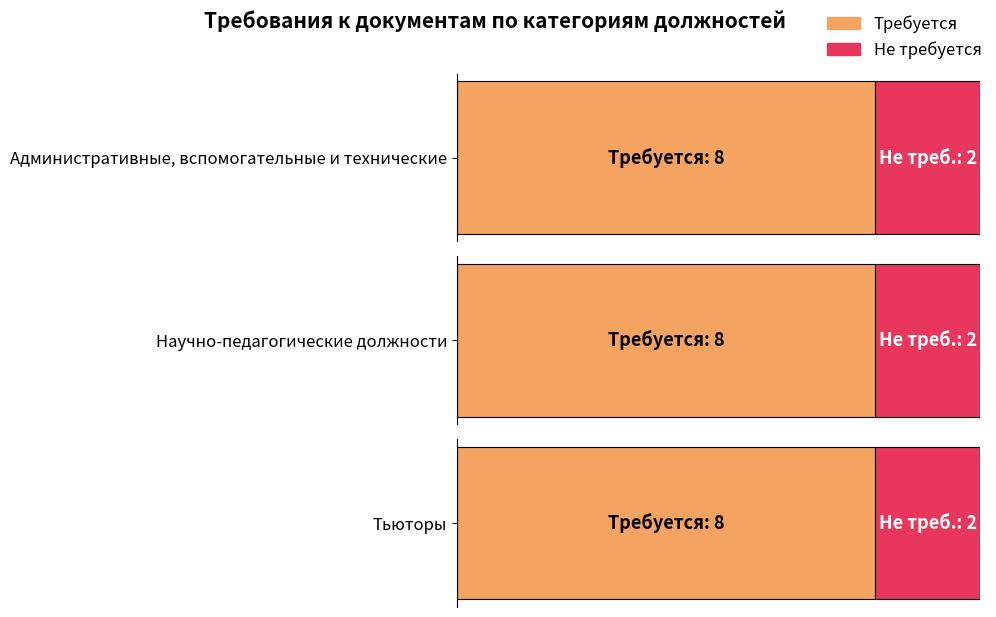

Reading right to left, transcribe all the data shown in this chart.

Требуется: 8	8	8
Не требуется: 2	2	2